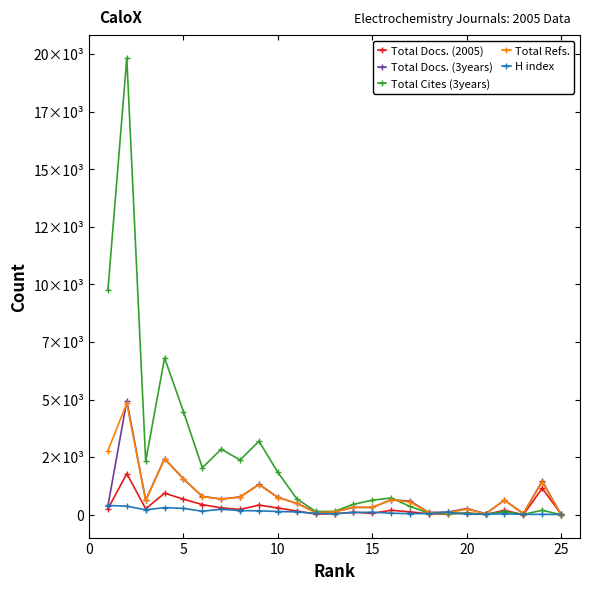

How many interior local peaks does the Total Cites (3years) series have?

8